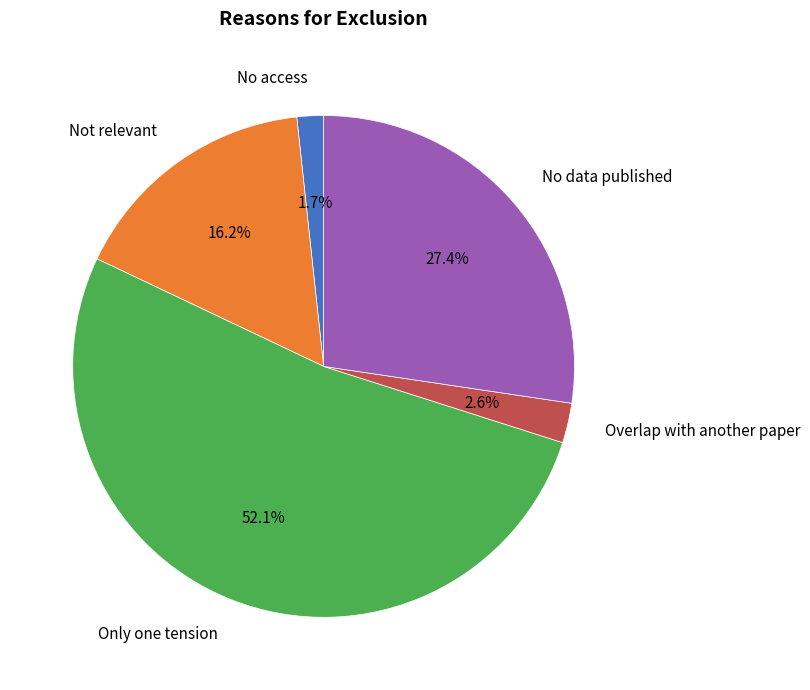

Does any single category account for the majority?

Yes